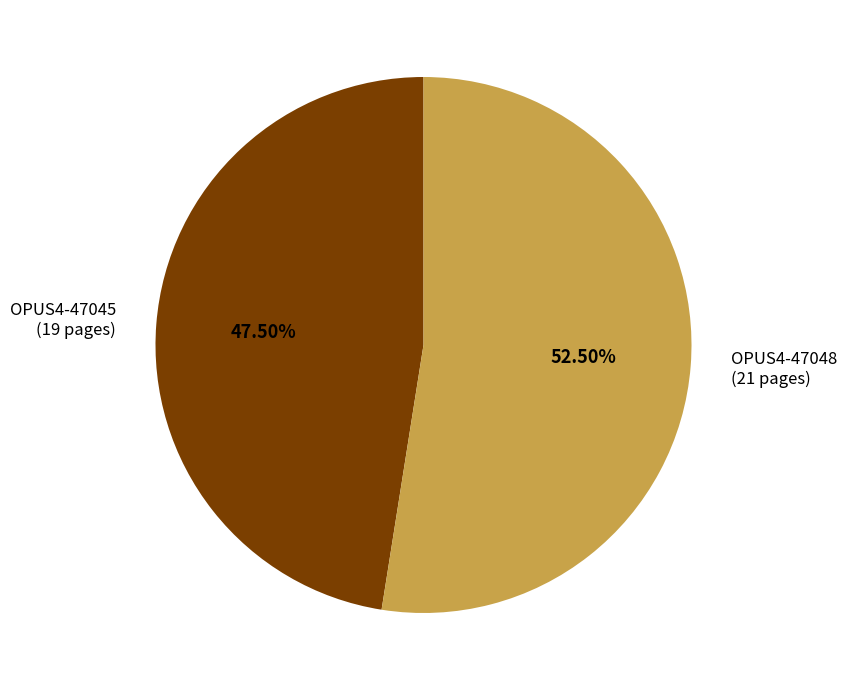

What percentage do OPUS4-47045 and OPUS4-47048 together represent?

100.0%